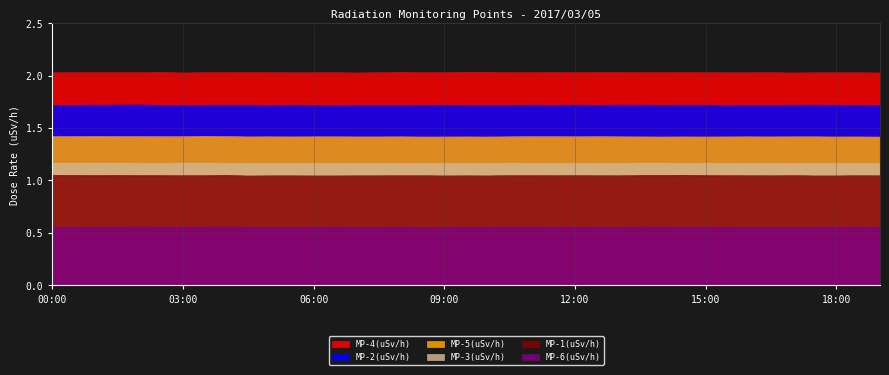

What is the sum of the MP-2(uSv/h) values at 14:30 and 12:30?

3.4